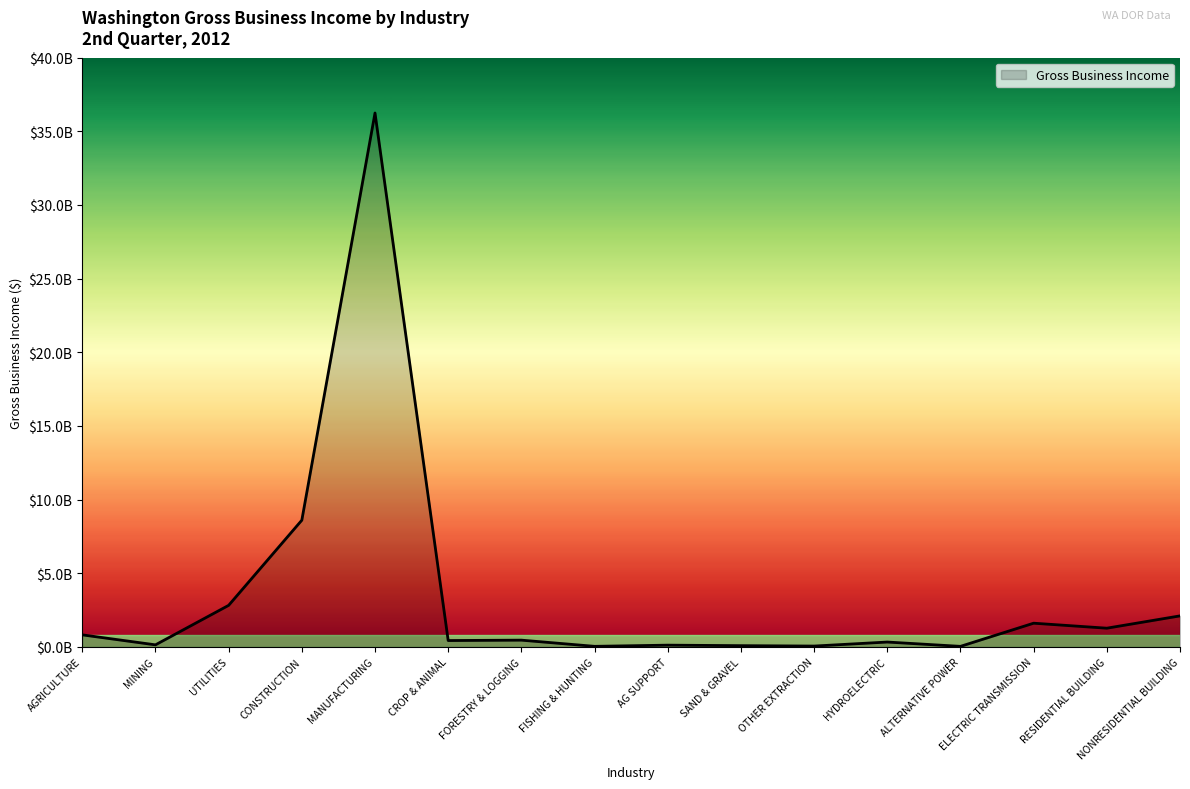

Reading right to left, what are all the values shown in this chart?

NONRESIDENTIAL BUILDING=2103670322	RESIDENTIAL BUILDING=1267845363	ELECTRIC TRANSMISSION=1606698272	ALTERNATIVE POWER=34321283	HYDROELECTRIC=327540539	OTHER EXTRACTION=54687578	SAND & GRAVEL=82256298	AG SUPPORT=116071741	FISHING & HUNTING=36023997	FORESTRY & LOGGING=456105781	CROP & ANIMAL=429206735	MANUFACTURING=36245388480	CONSTRUCTION=8600553828	UTILITIES=2818438482	MINING=136943876	AGRICULTURE=814937286